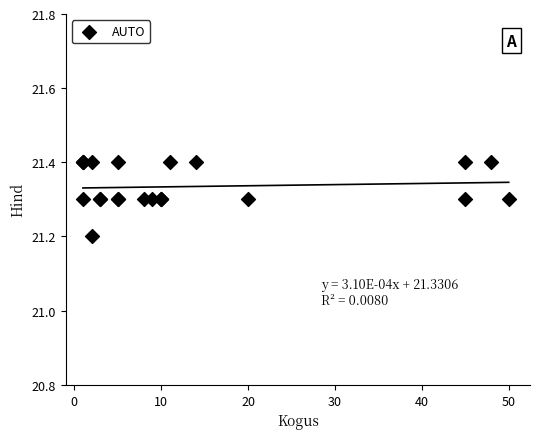

What Y value in the scatter plot is closest to 21?

21.2